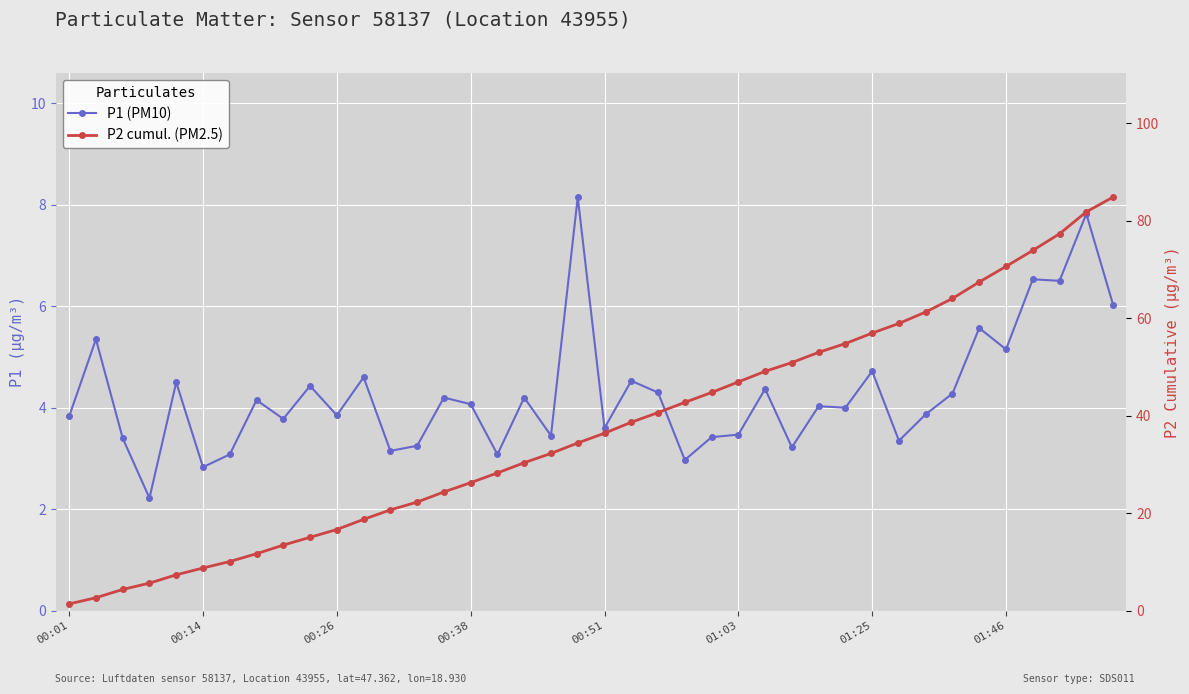

How many data points does each series have?

40